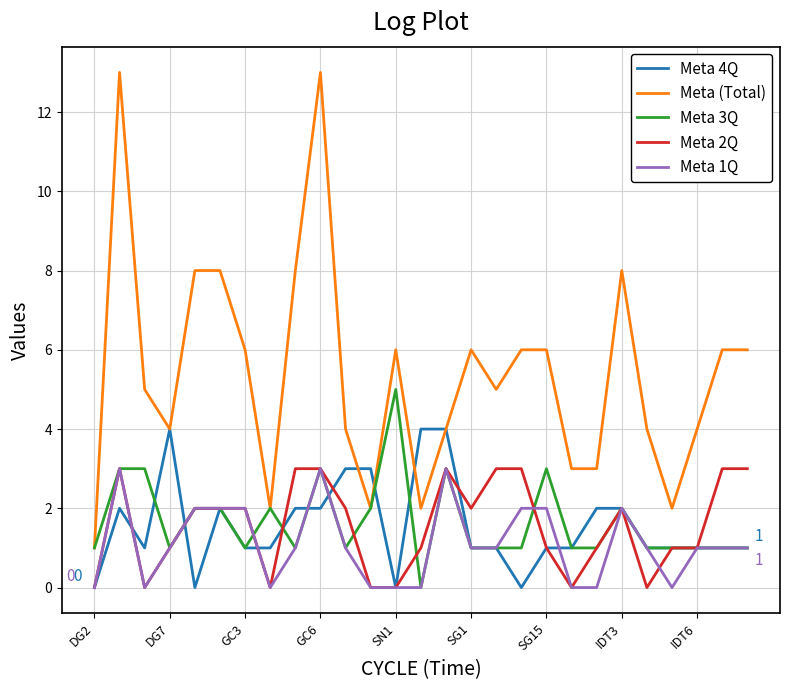

What is the sum of all Meta 2Q values?

42